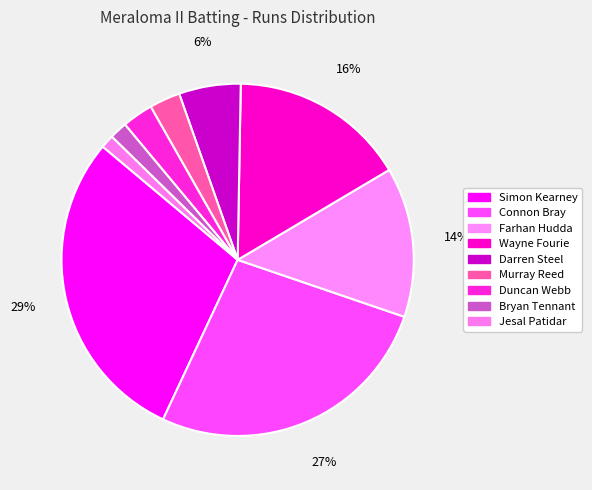

Which category has the biggest portion of the pie?

Simon Kearney